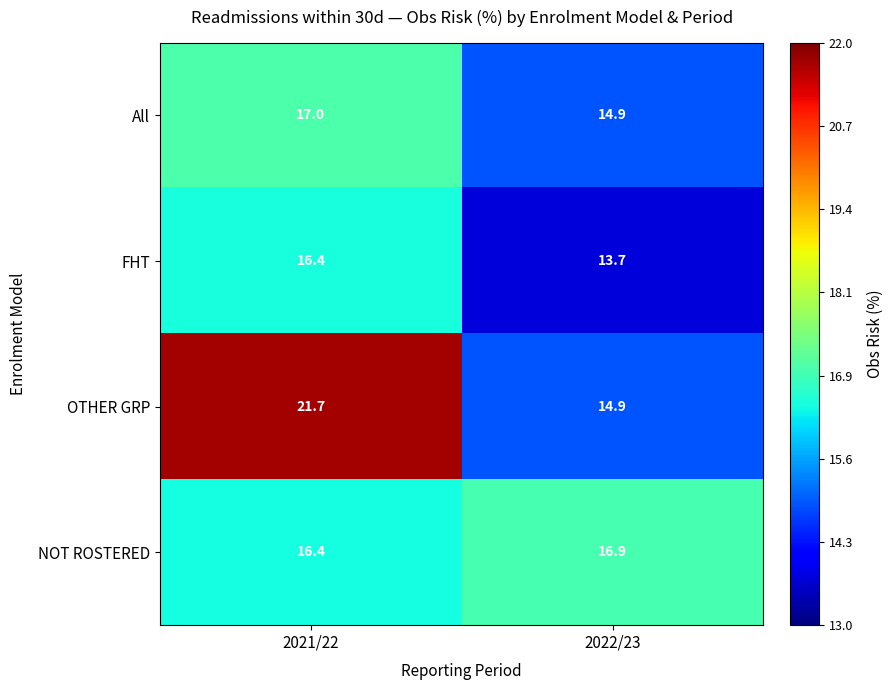

Is it true that NOT ROSTERED equals 16.9 at 2022/23?

True